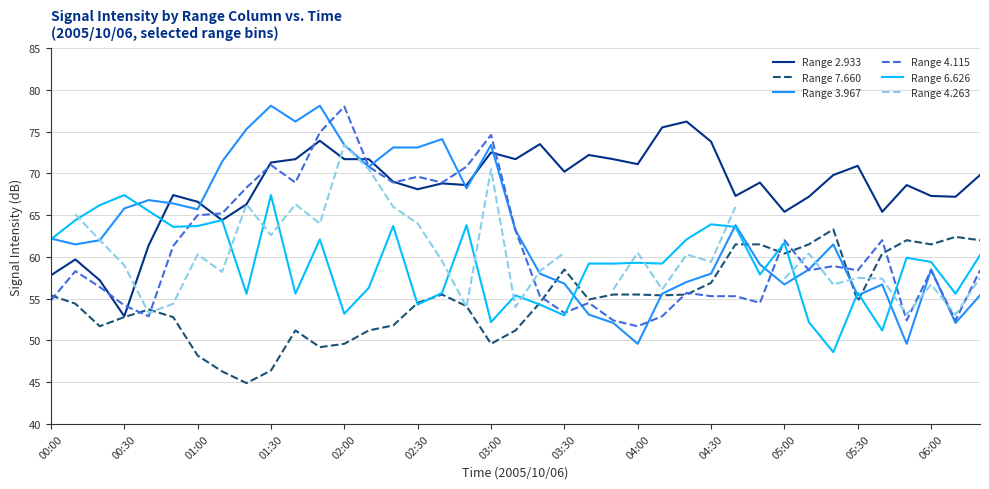

What is the value of the Range 3.967 point at the 32nd from the left?

58.5